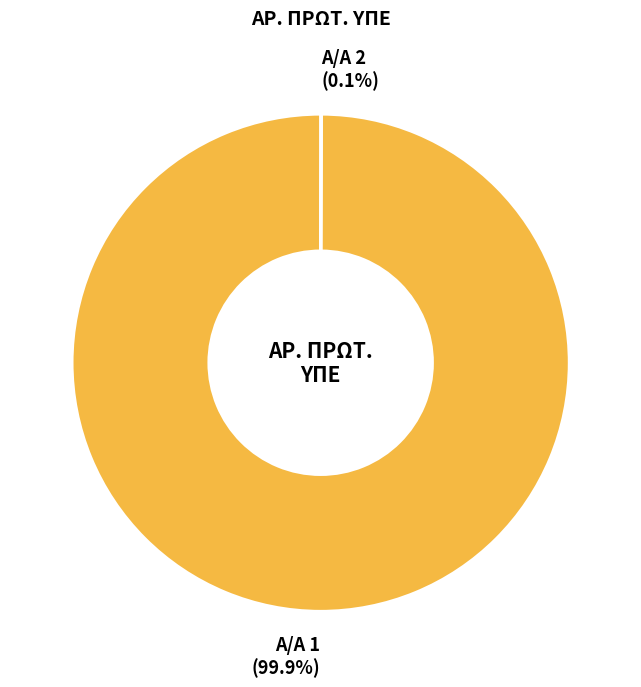

Which category has the biggest portion of the pie?

Α/Α 1